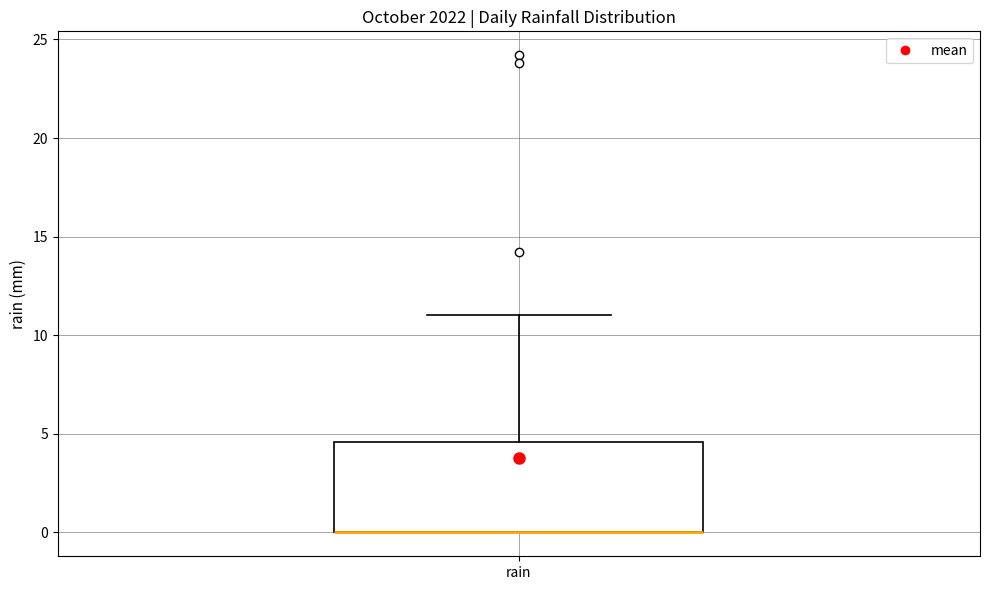

Transcribe this box plot: give where the median line is, the range the box spans, and where the two whiskers end, as read against the y-axis. The values are not printed on the chart, so give them approximately, as read against the axis.

median 0.0 (drawn on the box's lower edge), box 0.0 to 4.5, whiskers 0.0 to 11.0